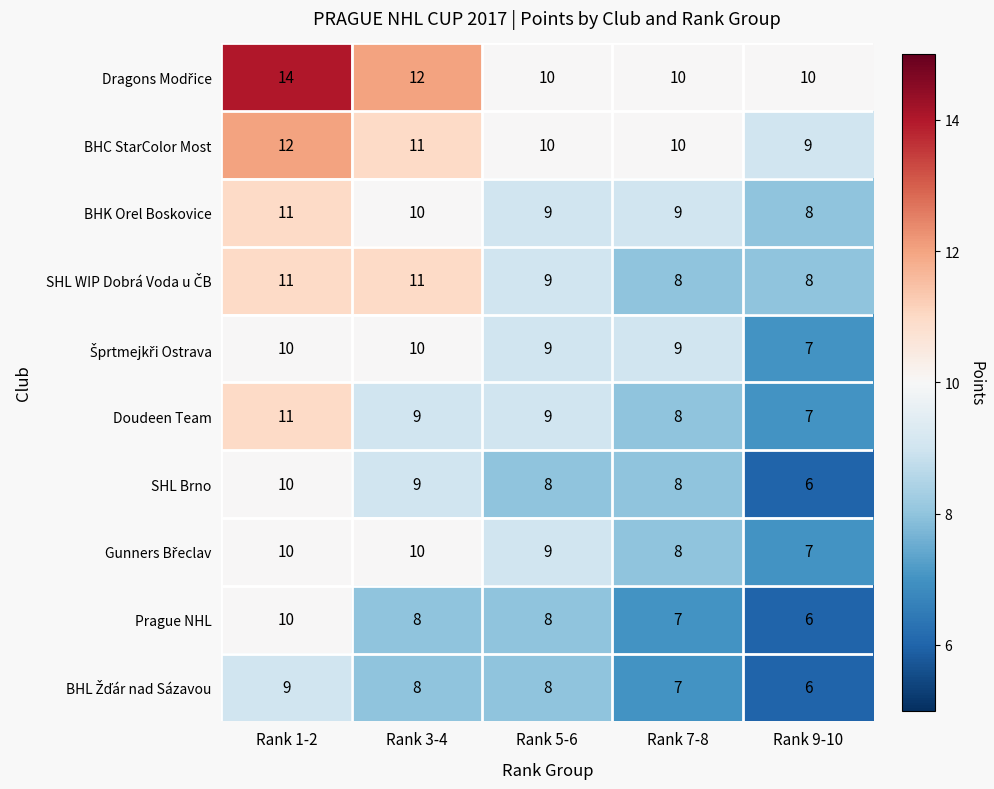

At which label does Doudeen Team first exceed 9?

Rank 1-2